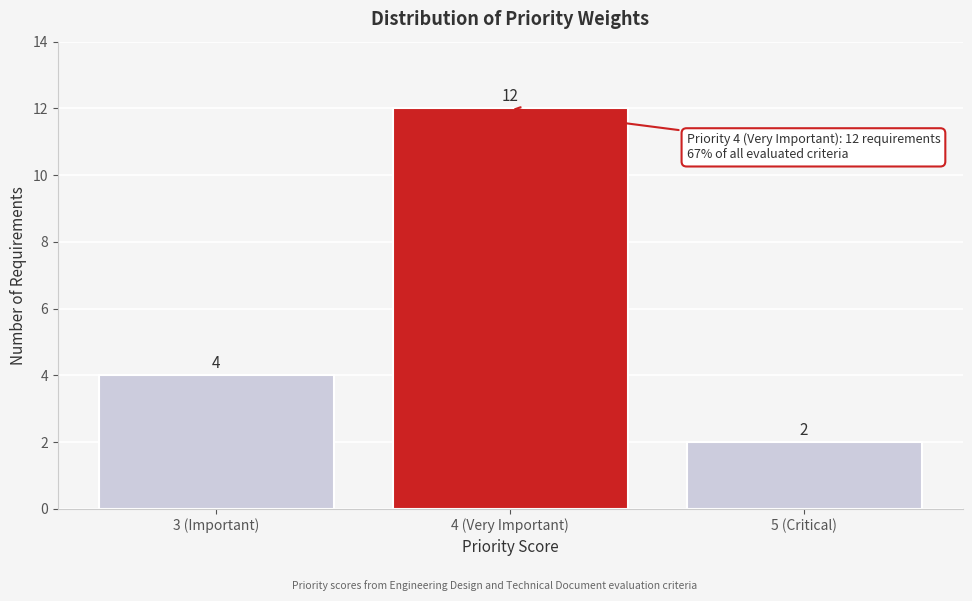

Reading left to right, transcribe all the data shown in this chart.

3 (Important)=4	4 (Very Important)=12	5 (Critical)=2